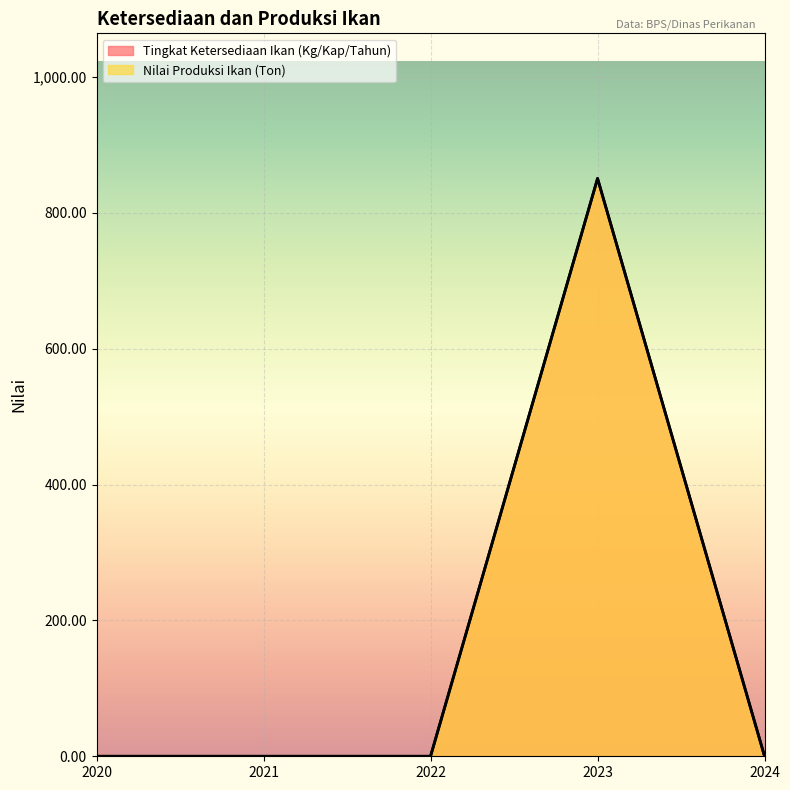

What are all the series names shown in the legend?

Tingkat Ketersediaan Ikan (Kg/Kap/Tahun), Nilai Produksi Ikan (Ton)